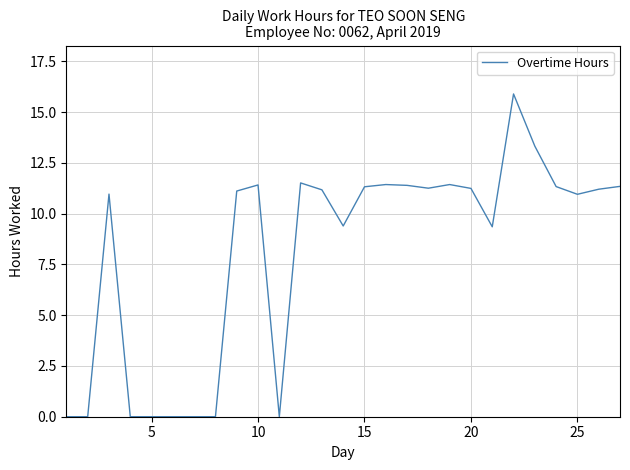

What is the difference between the maximum and minimum values?

15.9